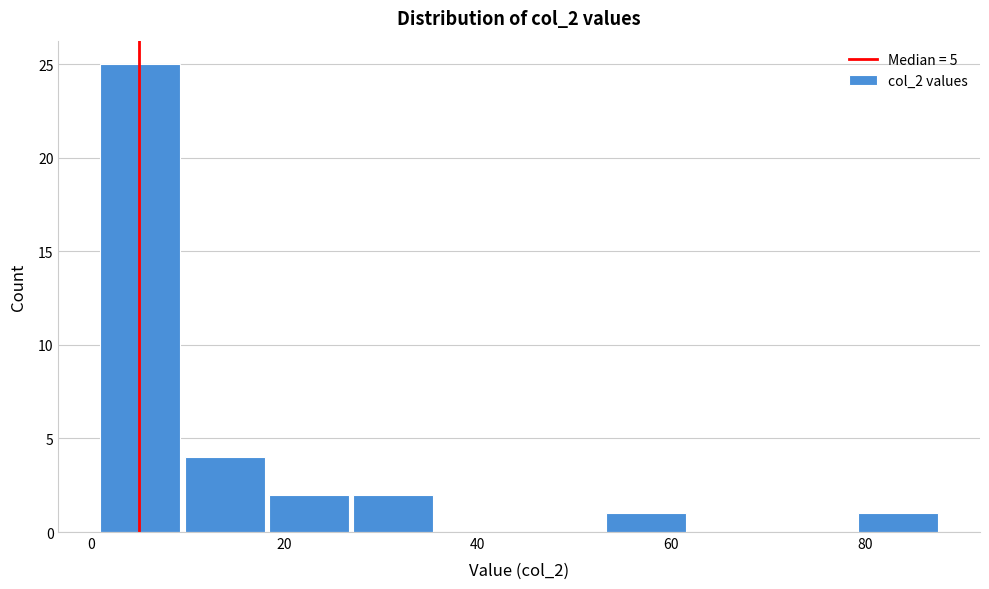

Reading left to right, list every bar in this chart as the range it spans on the x-axis followed by its height. Neither the bar edges nor the heights are printed on the chart, so give them approximately, as read against the axes.

2 to 10: 25
10 to 18: 4
18 to 28: 2
28 to 36: 2
36 to 44: 0
44 to 54: 0
54 to 62: 1
62 to 70: 0
70 to 80: 0
80 to 88: 1